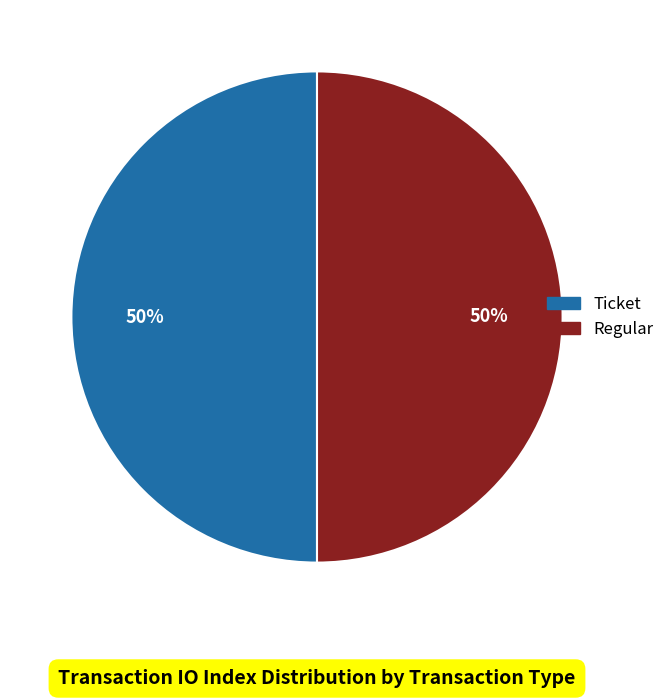

To the nearest percent, what is the average slice percentage?

50%